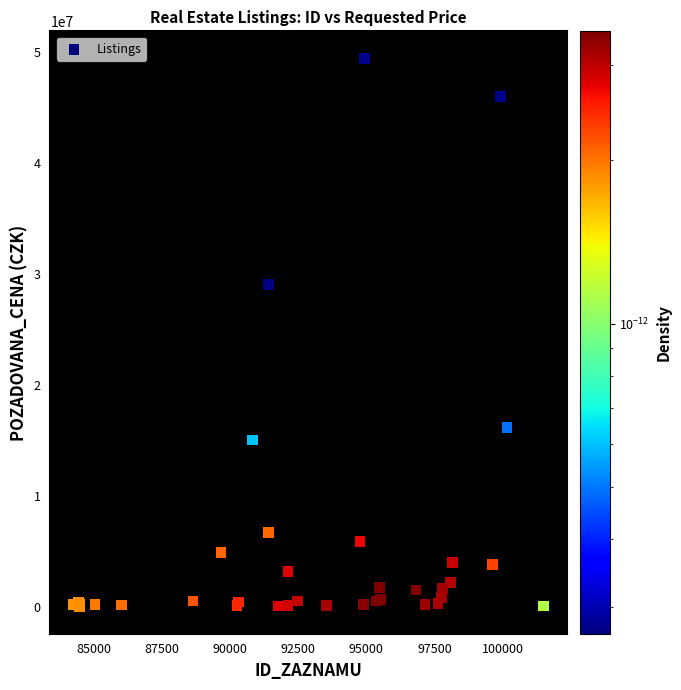

What Y value in the scatter plot is closest to 24688050?

29002000